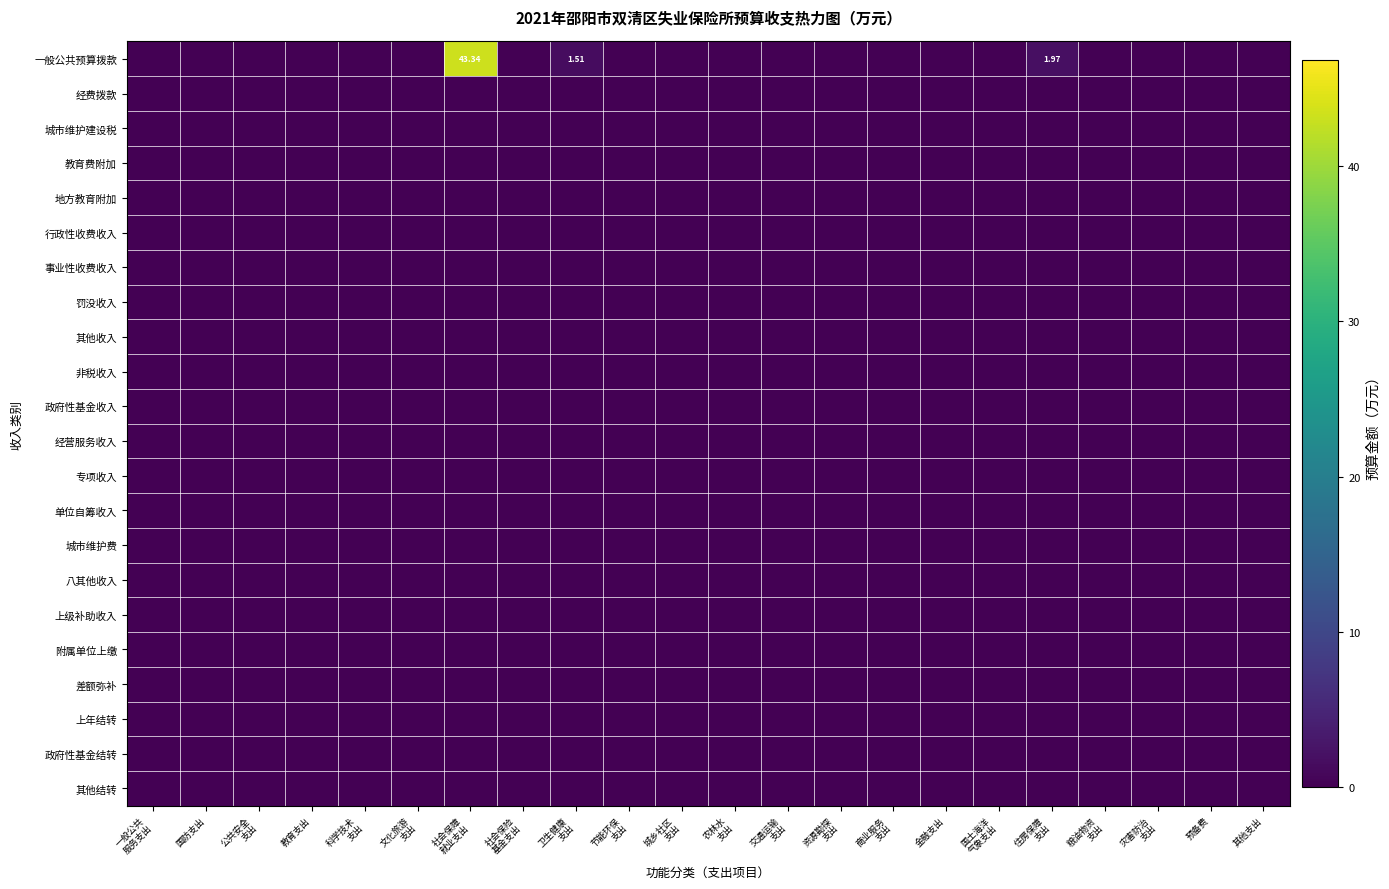

Which category has the highest value in the 教育费附加 series?

一般公共 服务支出